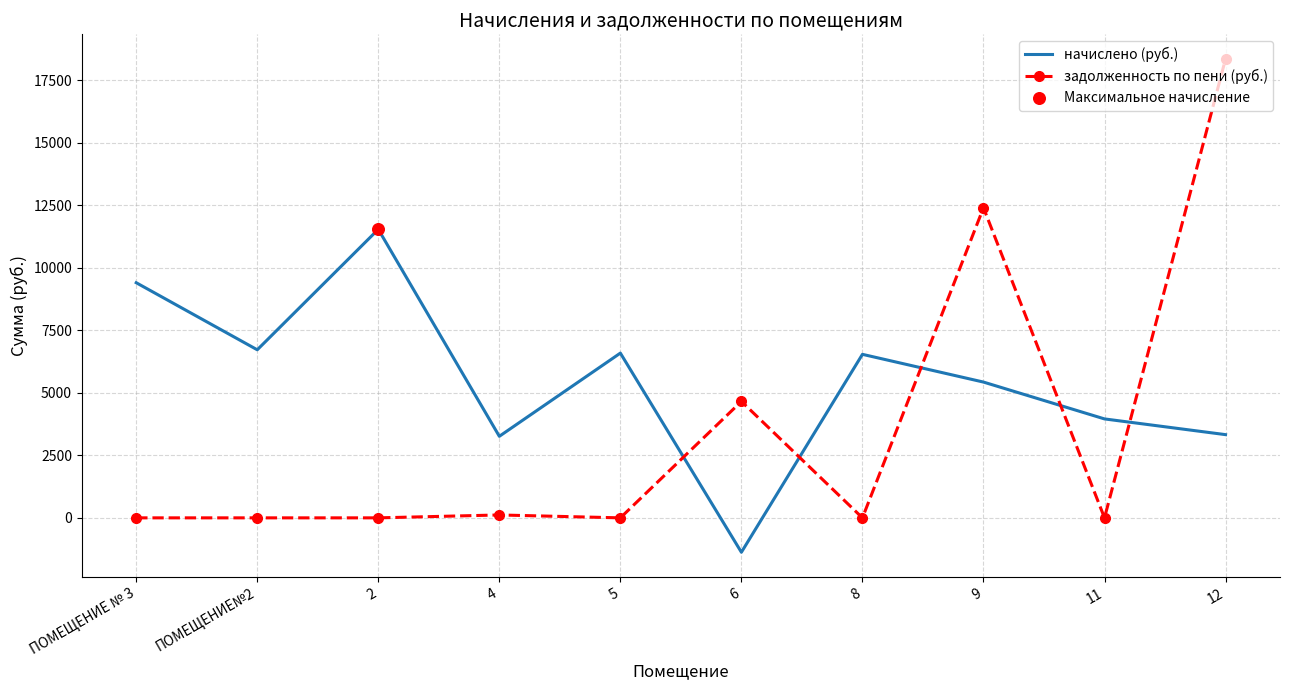

At how many categories does at least one series exceed 14537?

1